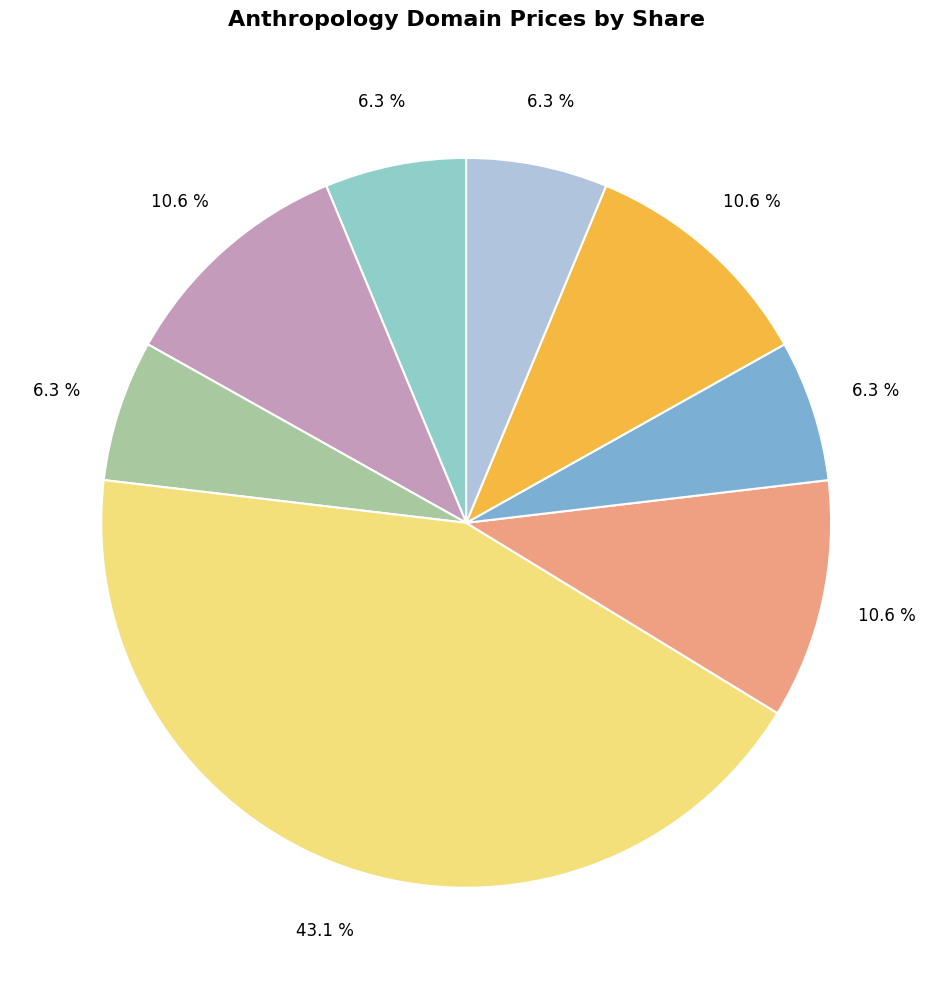

How many segments does this pie chart have?

8